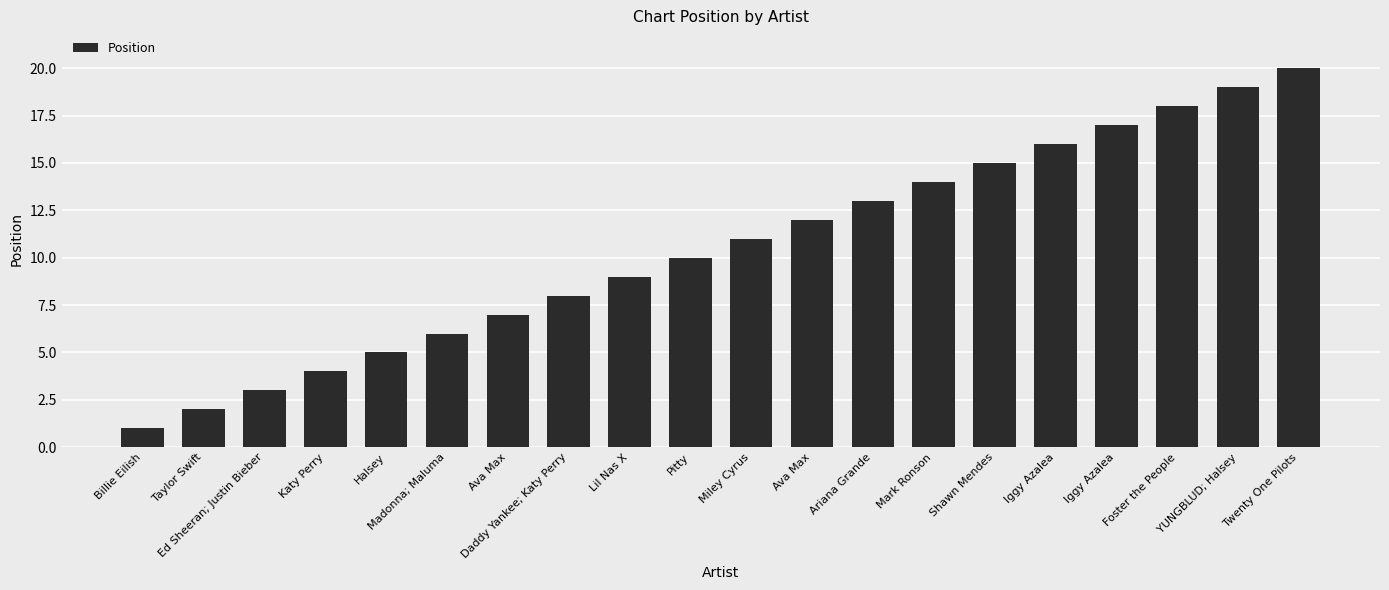

Reading right to left, list all the values displayed in this chart.

20	19	18	17	16	15	14	13	12	11	10	9	8	7	6	5	4	3	2	1